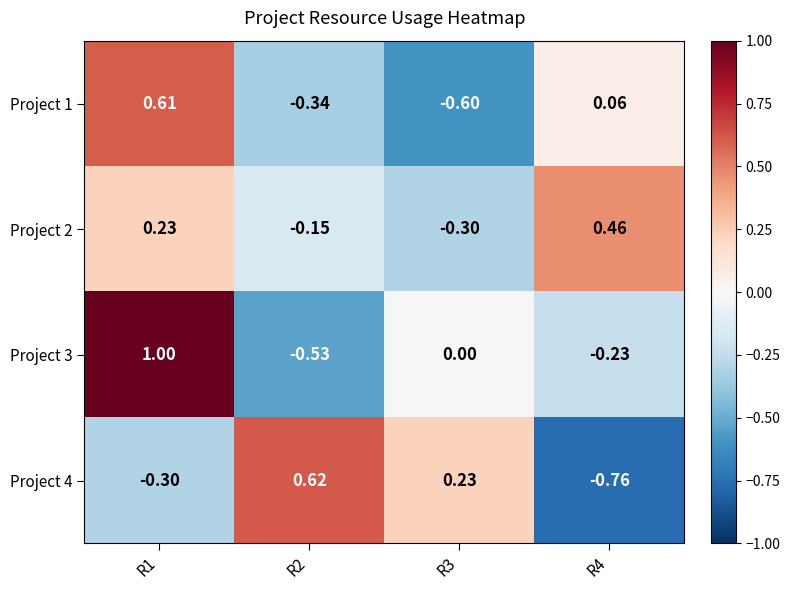

Is the value of Project 2 at R1 greater than the value of Project 3 at R1?

No